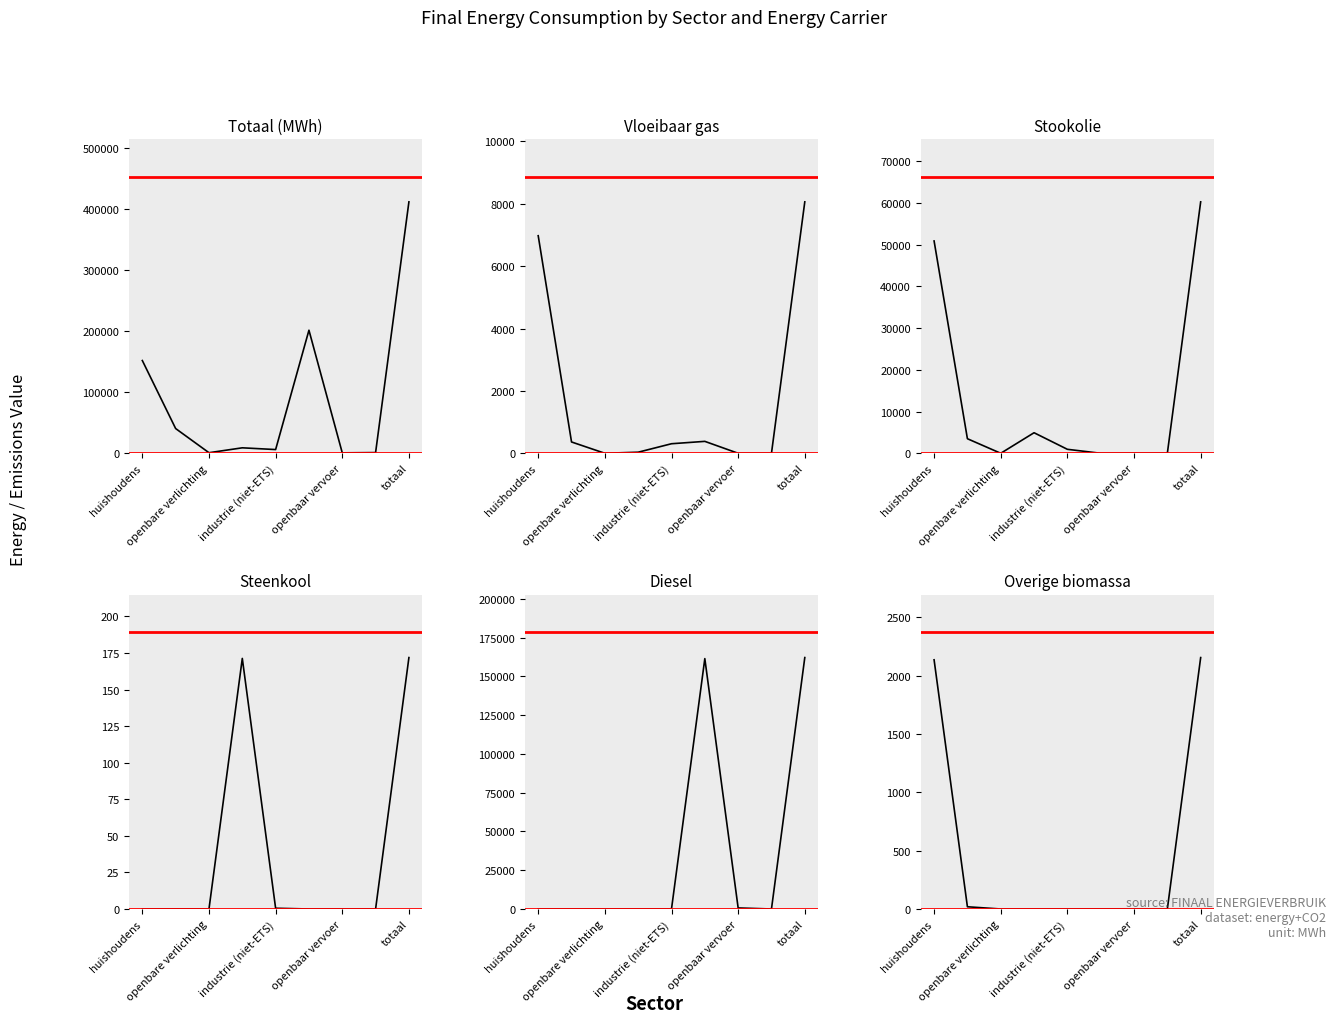

True or false: Overige biomassa and Vloeibaar gas intersect in this chart.

False